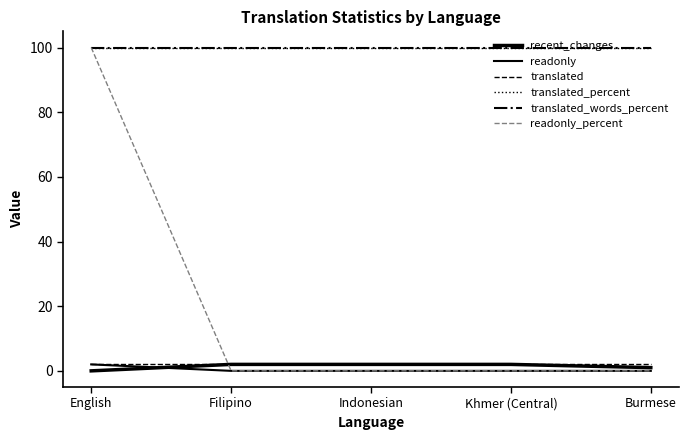

Reading right to left, list all the values displayed in this chart.

recent_changes: Burmese=1	Khmer (Central)=2	Indonesian=2	Filipino=2	English=0
readonly: Burmese=0	Khmer (Central)=0	Indonesian=0	Filipino=0	English=2
translated: Burmese=2	Khmer (Central)=2	Indonesian=2	Filipino=2	English=2
translated_percent: Burmese=100	Khmer (Central)=100	Indonesian=100	Filipino=100	English=100
translated_words_percent: Burmese=100	Khmer (Central)=100	Indonesian=100	Filipino=100	English=100
readonly_percent: Burmese=0	Khmer (Central)=0	Indonesian=0	Filipino=0	English=100